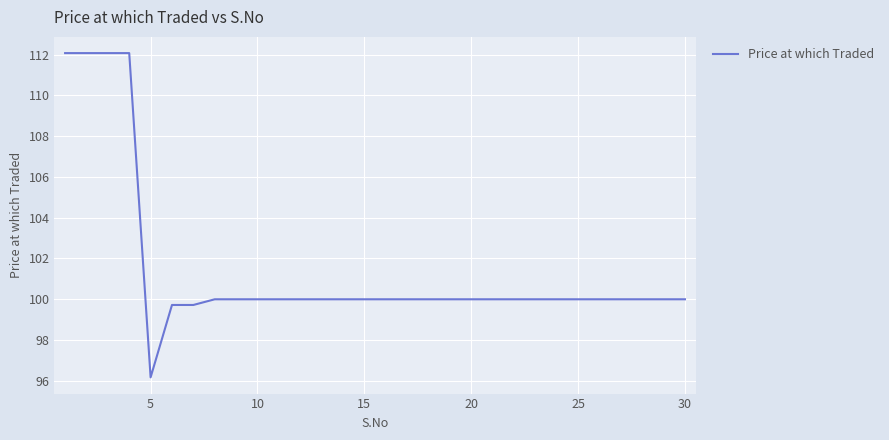

What is the maximum value shown in the chart?

112.1